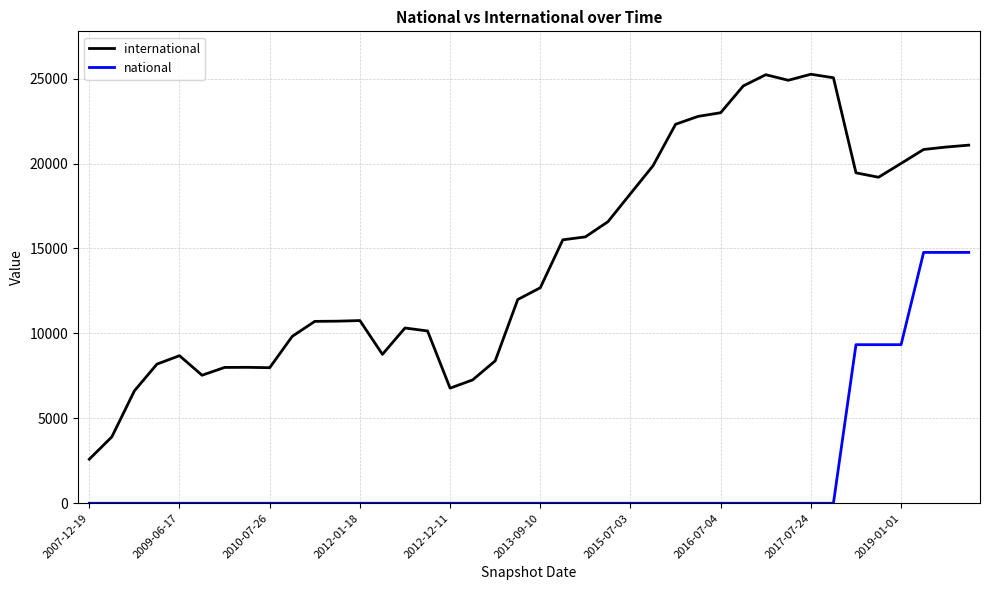

What is the difference between the maximum and minimum values in the national series?

14767